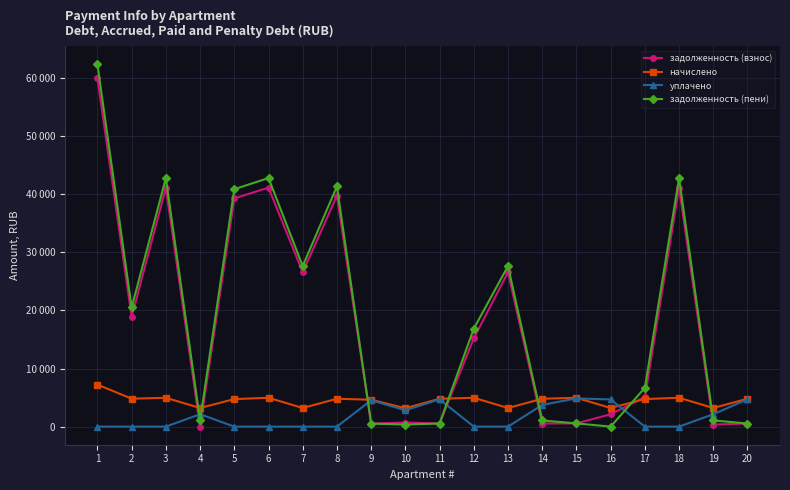

Is this an area chart (filled region under the line)?

No